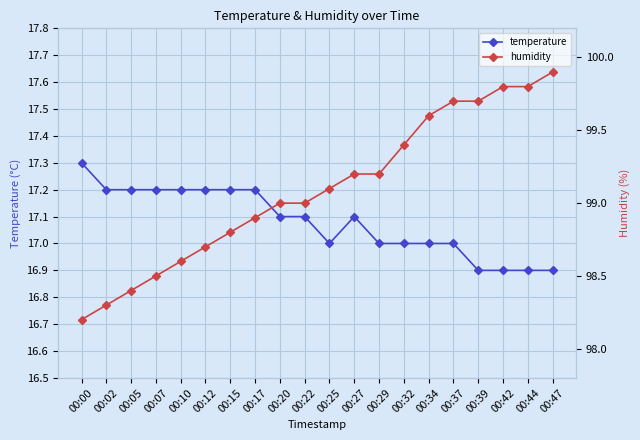

True or false: temperature has more than 2 interior local peaks.

False